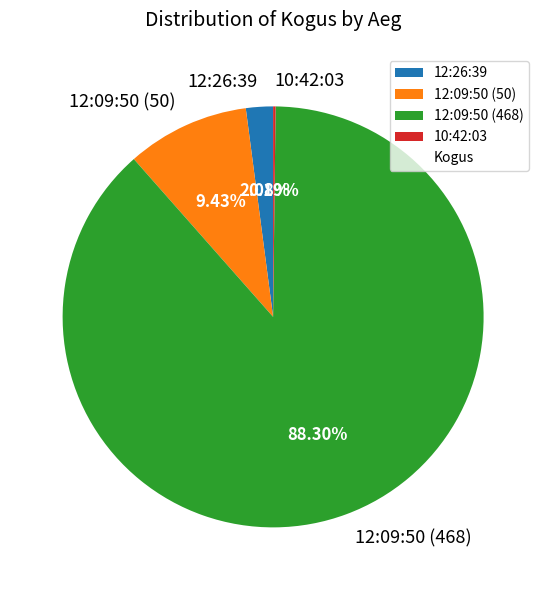

What is the ratio of the value at 12:09:50 (468) to the value at 12:09:50 (50)?

9.4